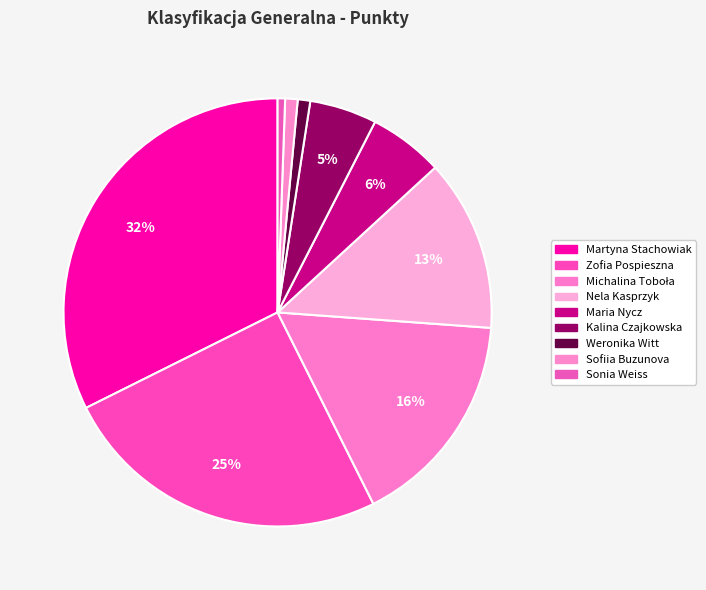

To the nearest percent, what is the difference between the largest and smallest slice percentages?

32%